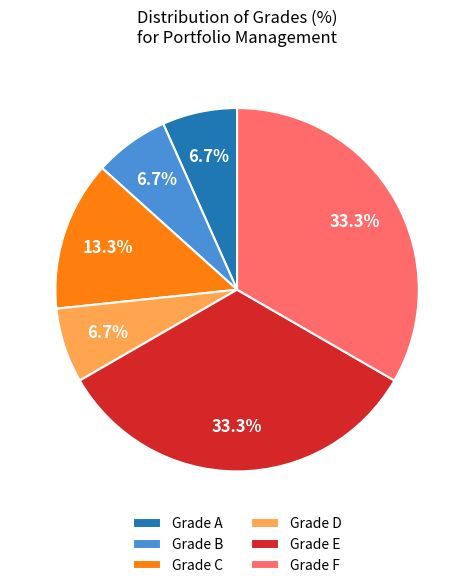

How much of the chart is everything except Grade B?

93.3%